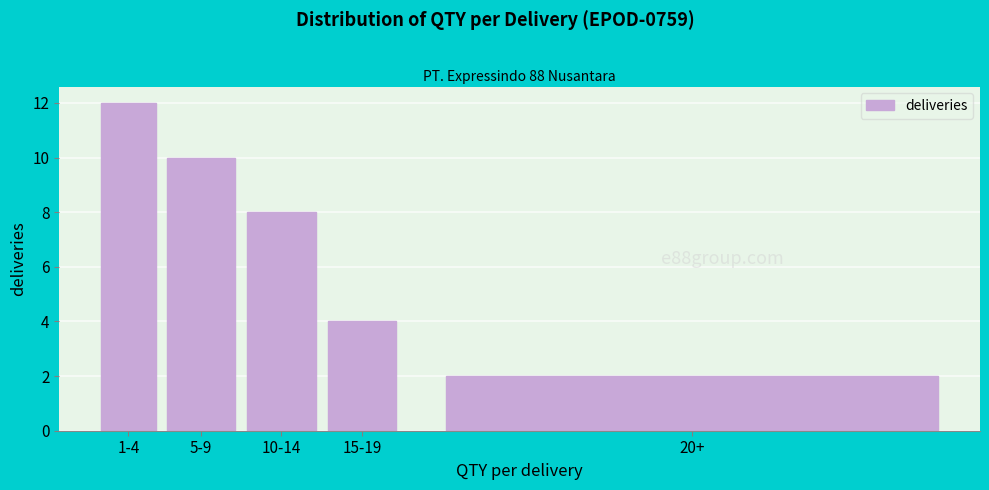

Reading right to left, list all the values displayed in this chart.

20+=2	15-19=4	10-14=8	5-9=10	1-4=12